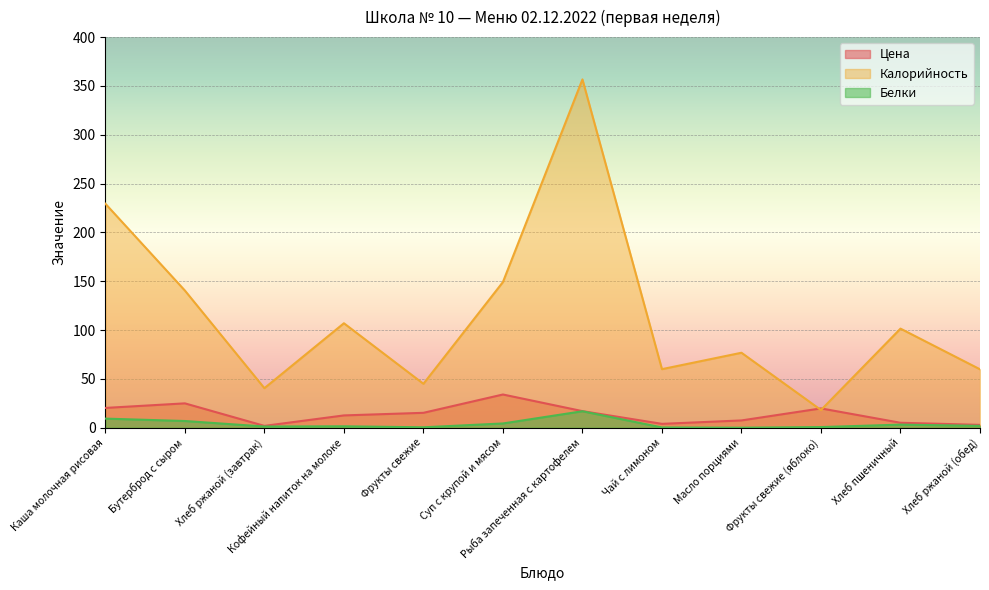

What is the sum of all Белки values?

47.0